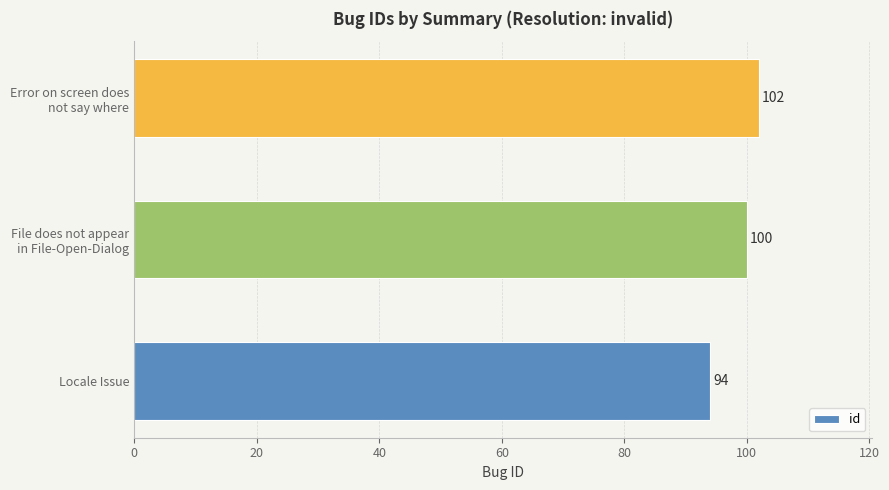

Rank the categories by value from highest to lowest.

Error on screen does
not say where, File does not appear
in File-Open-Dialog, Locale Issue